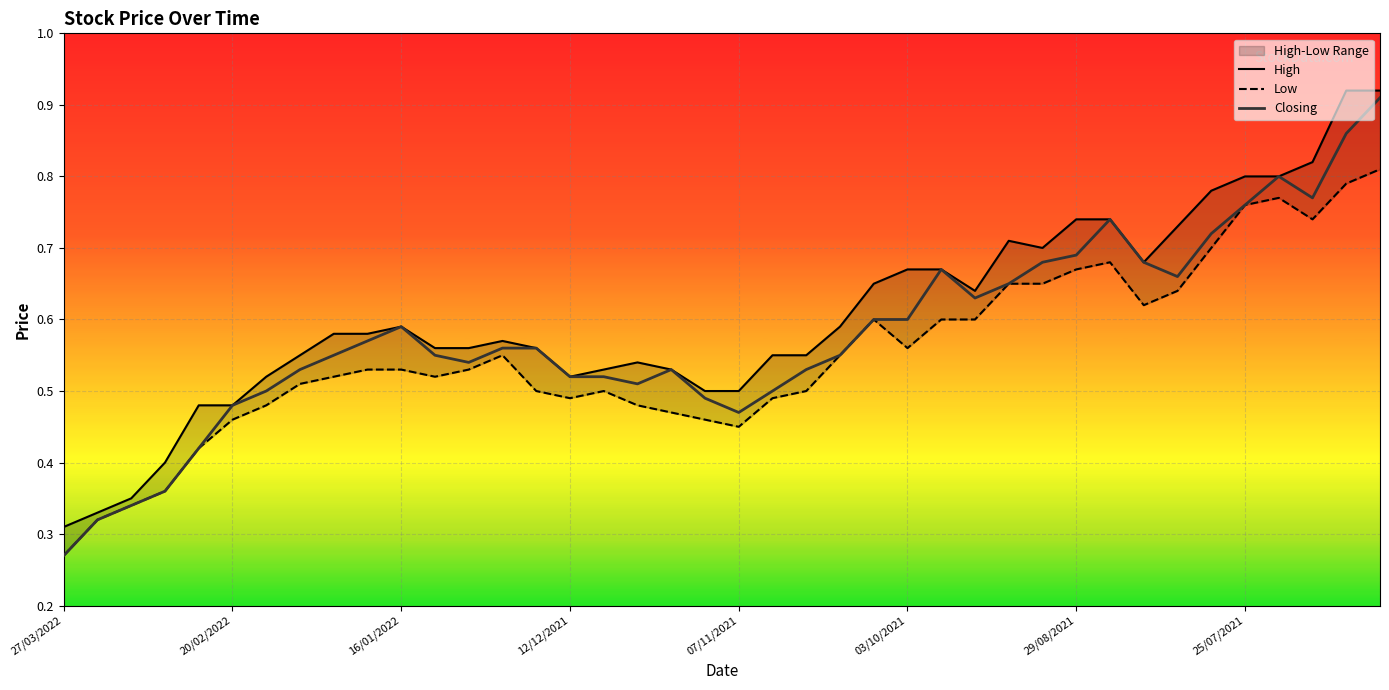

The value of High at 22 is 0.6. True or false?

True